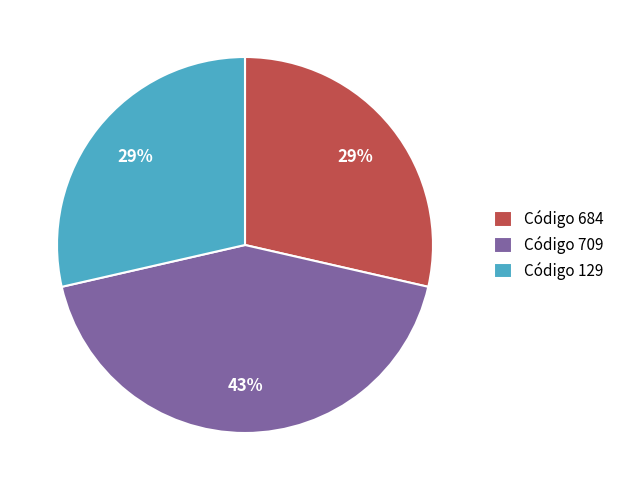

To the nearest percent, what is the average slice percentage?

33%